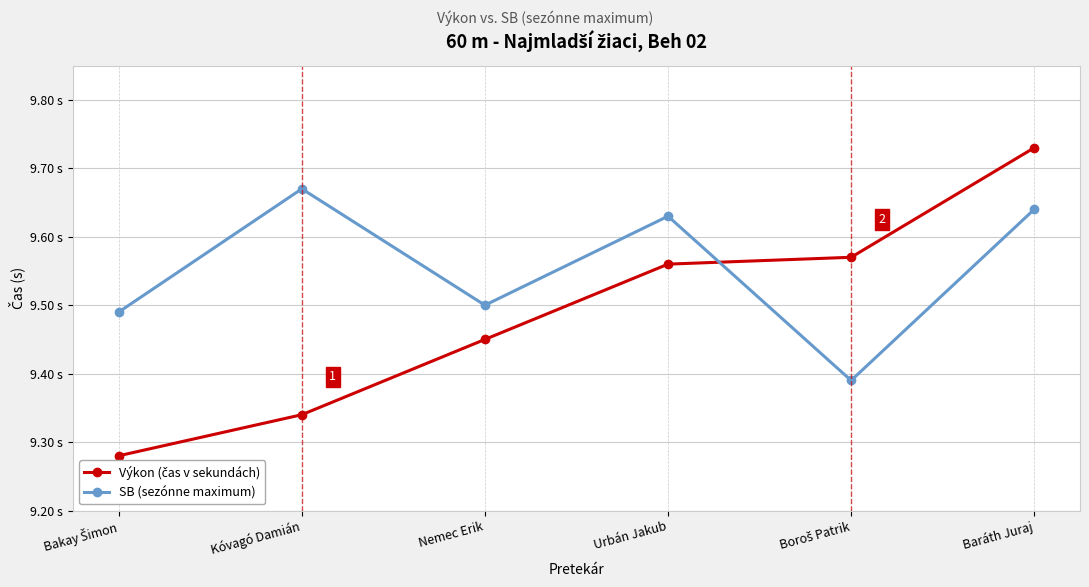

At which label does SB (sezónne maximum) reach its peak?

Kóvagó Damián